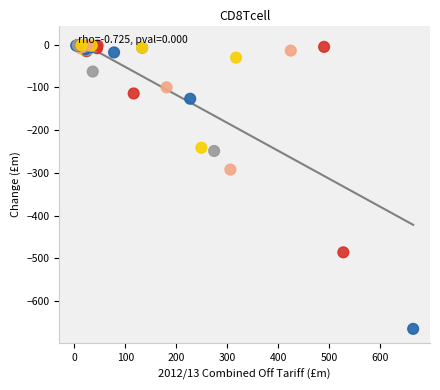

What Y value in the scatter plot is closest to -333?

-292.5